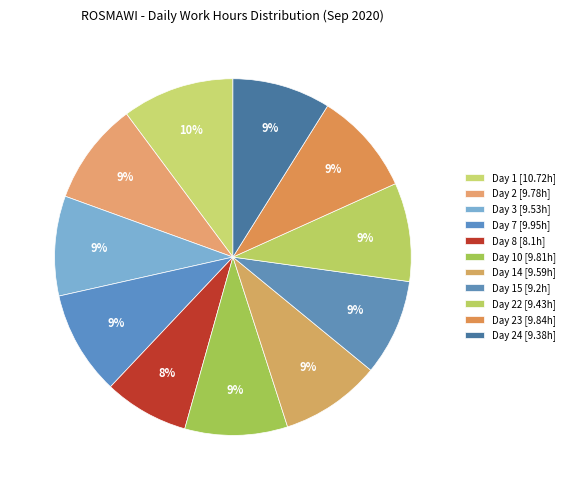

How many slices are in this pie chart?

11